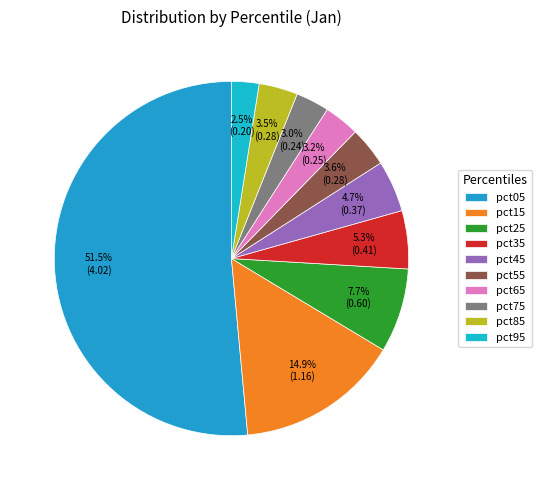

Rank the categories by value from highest to lowest.

pct05, pct15, pct25, pct35, pct45, pct55, pct85, pct65, pct75, pct95